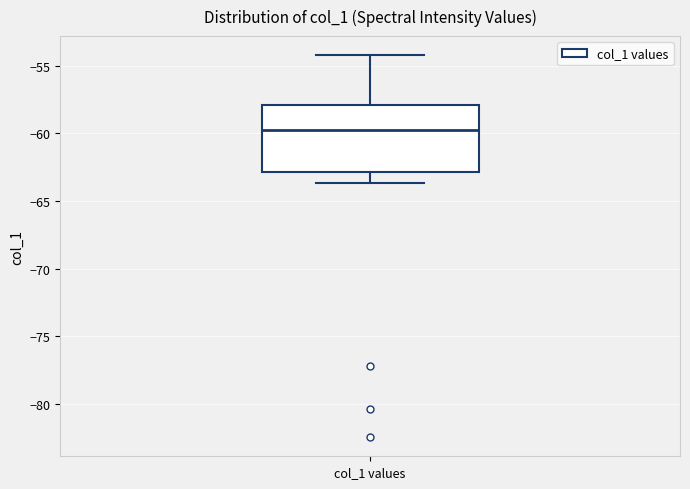

Where does the upper whisker of the box for col_1 values end on the y-axis? The values are not printed on the chart, so give them approximately, as read against the axis.

-54.0